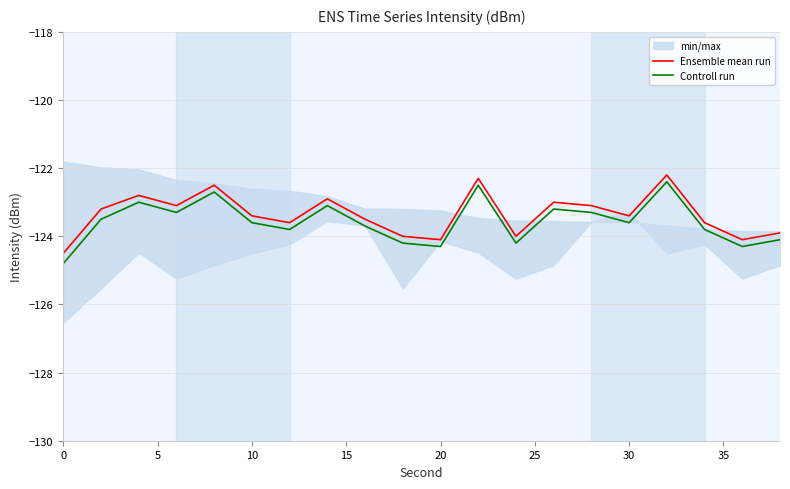

Is the value of Controll run at 10 greater than the value of Ensemble mean run at 19?

Yes